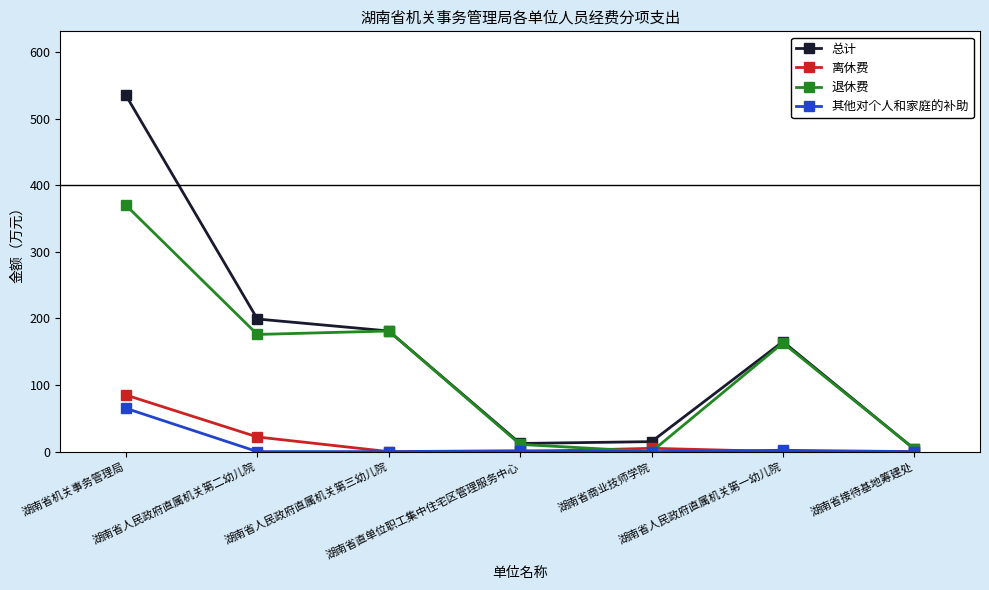

Between which two adjacent categories do 离休费 and 退休费 first intersect?

湖南省直单位职工集中住宅区管理服务中心 and 湖南省商业技师学院